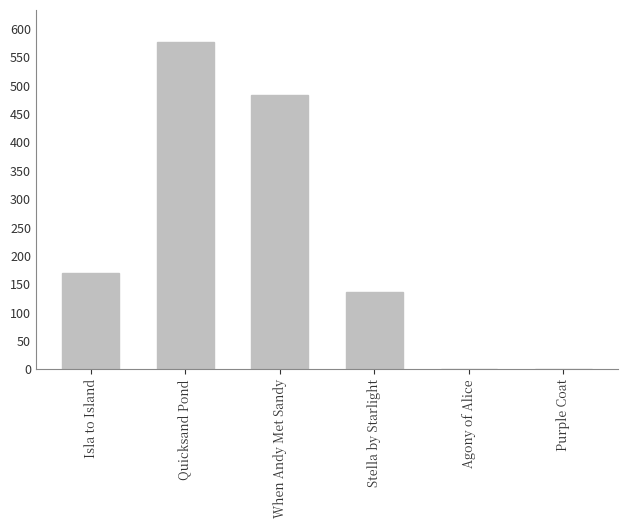

List the labels in order of value, smallest first.

Purple Coat, Agony of Alice, Stella by Starlight, Isla to Island, When Andy Met Sandy, Quicksand Pond